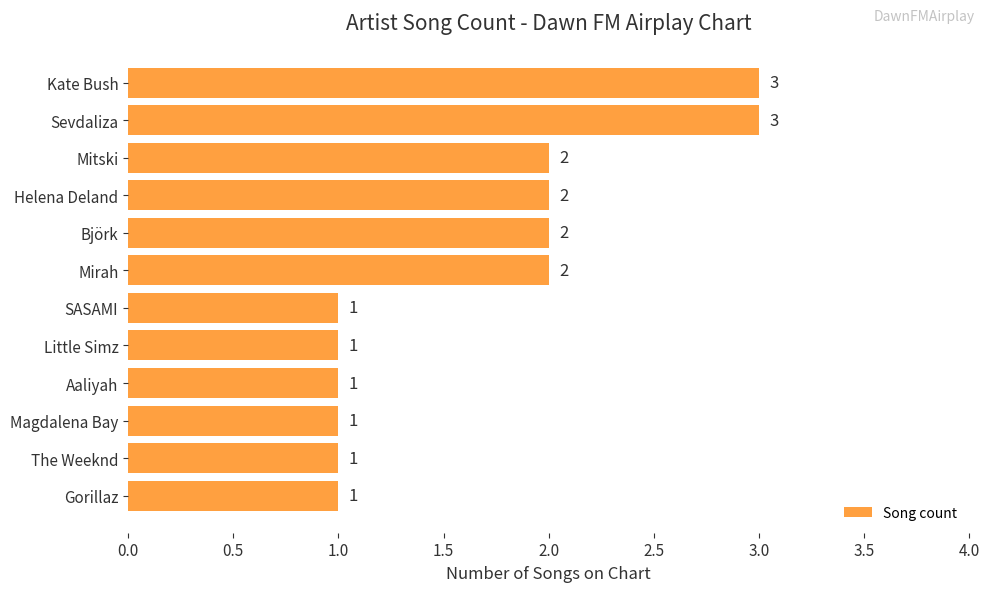

The value at Helena Deland is 1. True or false?

False